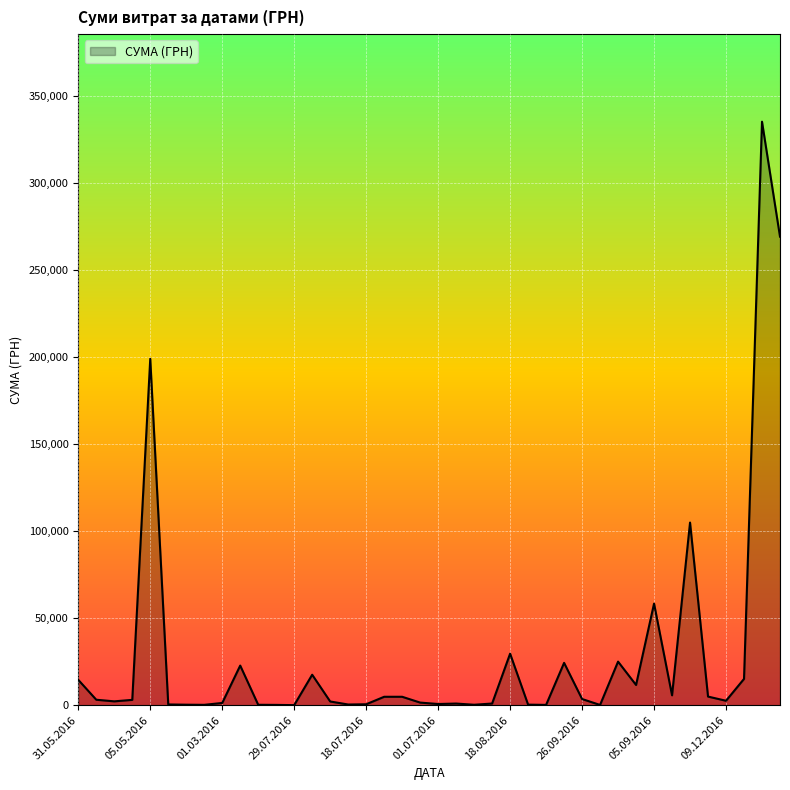

What is the maximum value shown in the chart?

335200.2